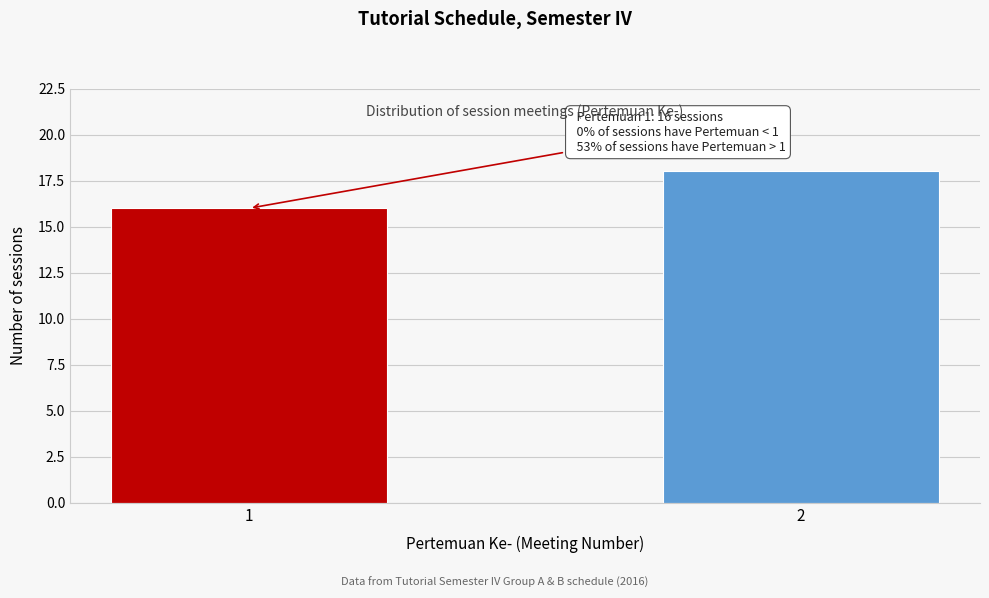

Reading left to right, what are all the values shown in this chart?

16	18